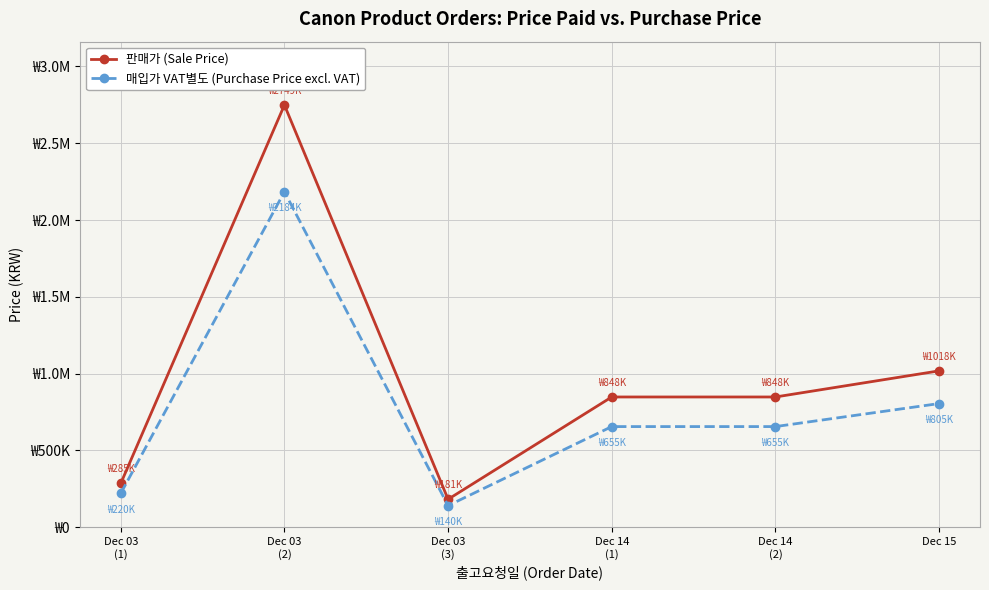

What is the label of the 1st point from the right?

Dec 15